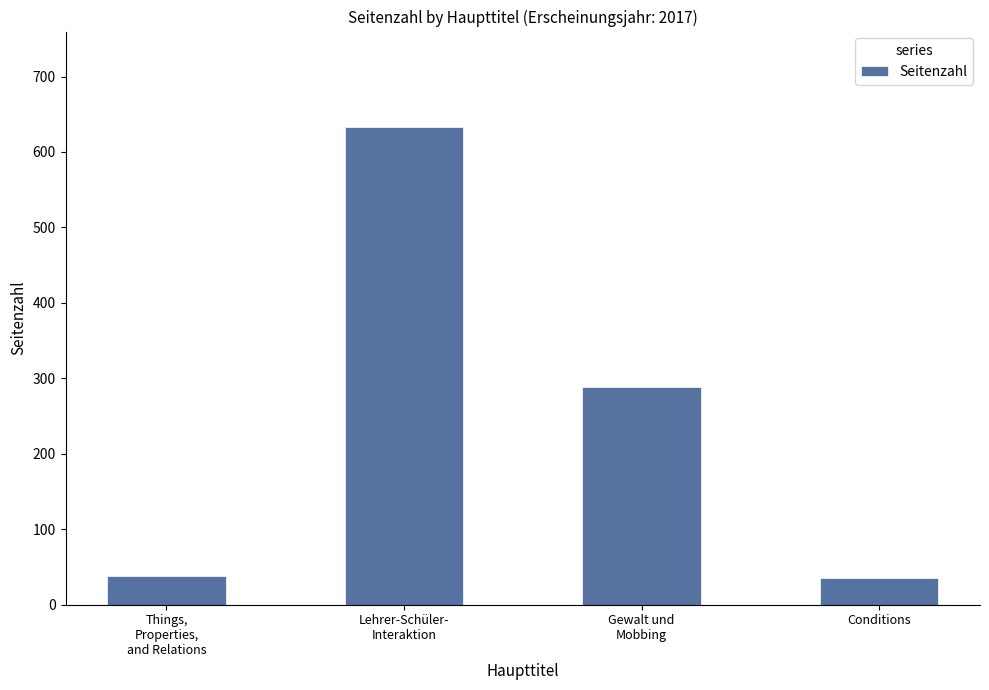

True or false: the data shows 36 at Conditions.

True